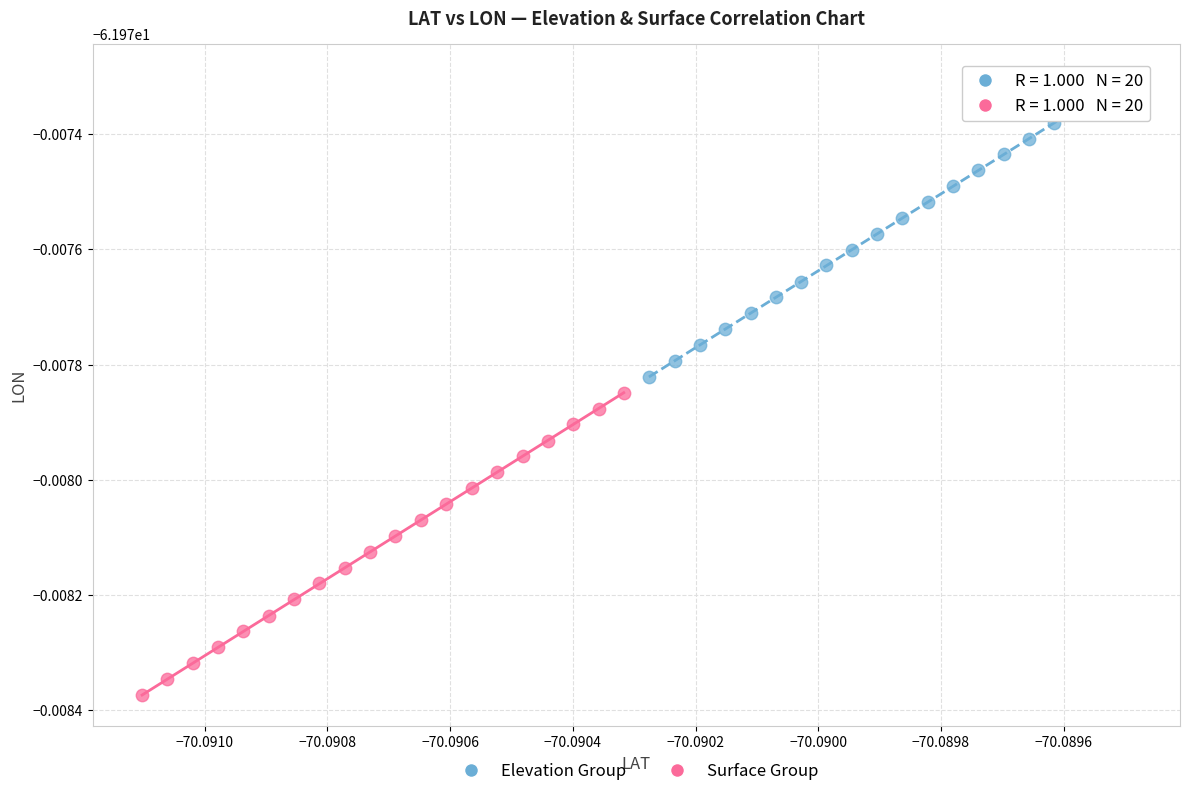

Which series has the widest spread of Y values?

Surface Group